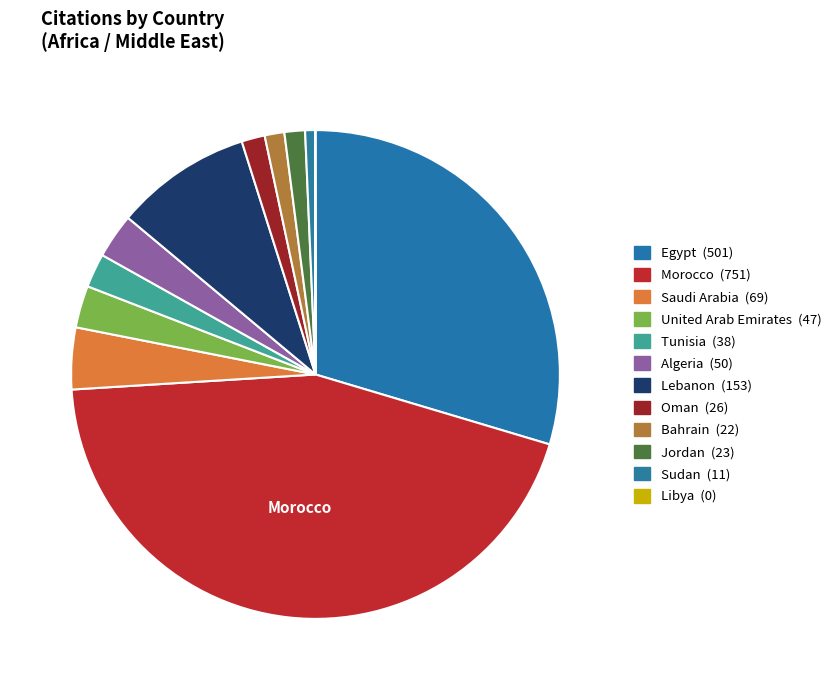

Which slice is the largest?

Morocco